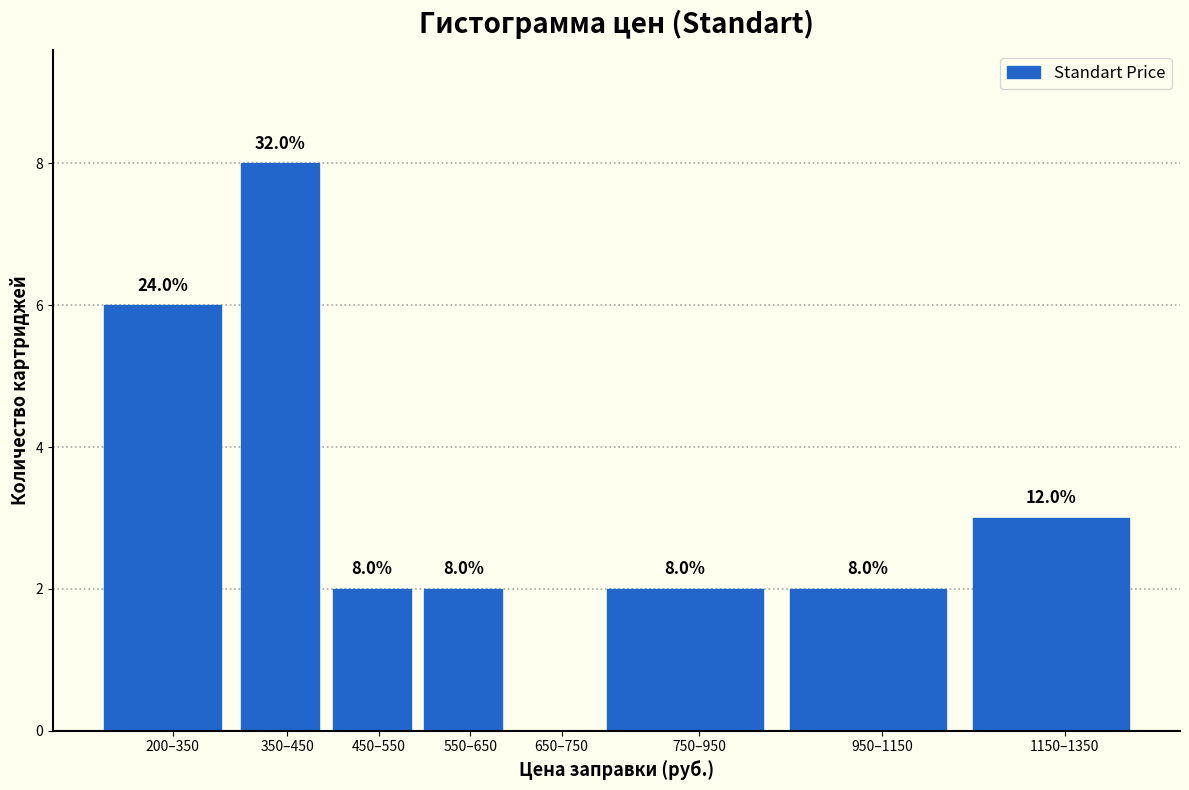

Reading left to right, what are all the values shown in this chart?

200–350=6	350–450=8	450–550=2	550–650=2	650–750=0	750–950=2	950–1150=2	1150–1350=3